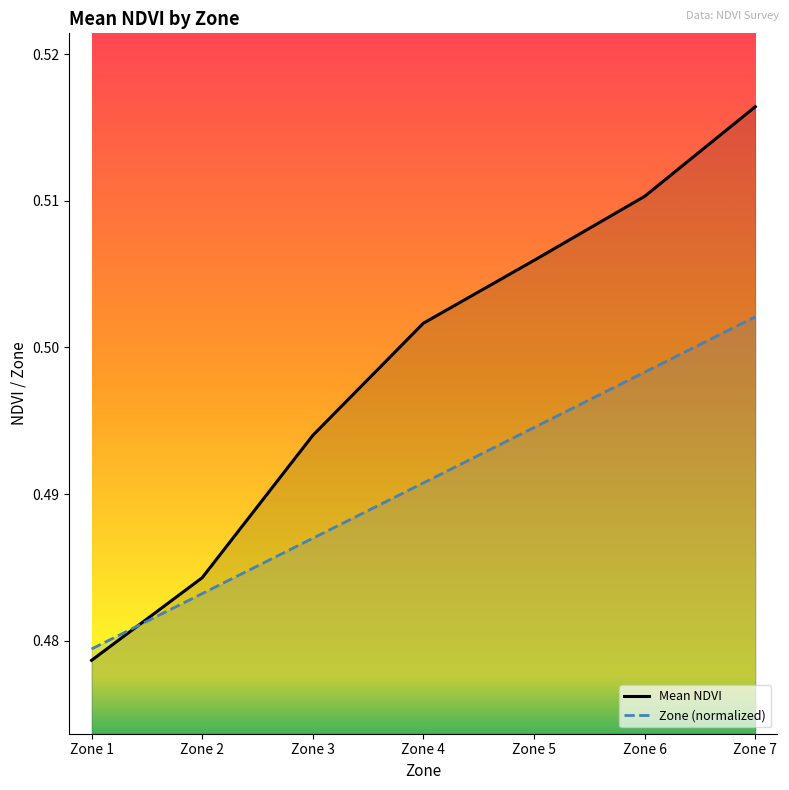

What is the sum of all Zone values?

3.4